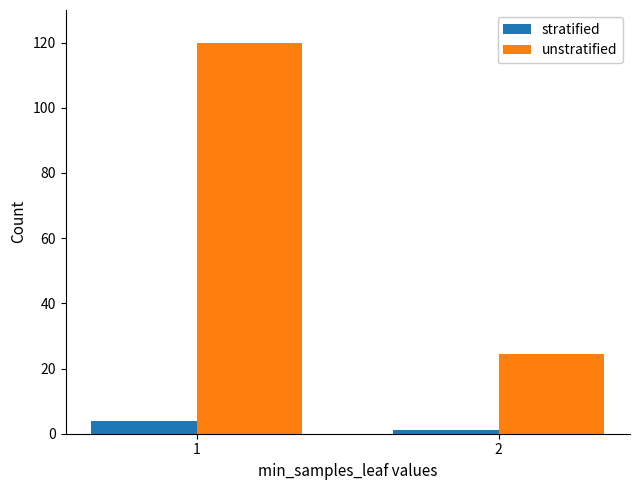

What is the value of the stratified bar at the 2nd from the left?

1.3